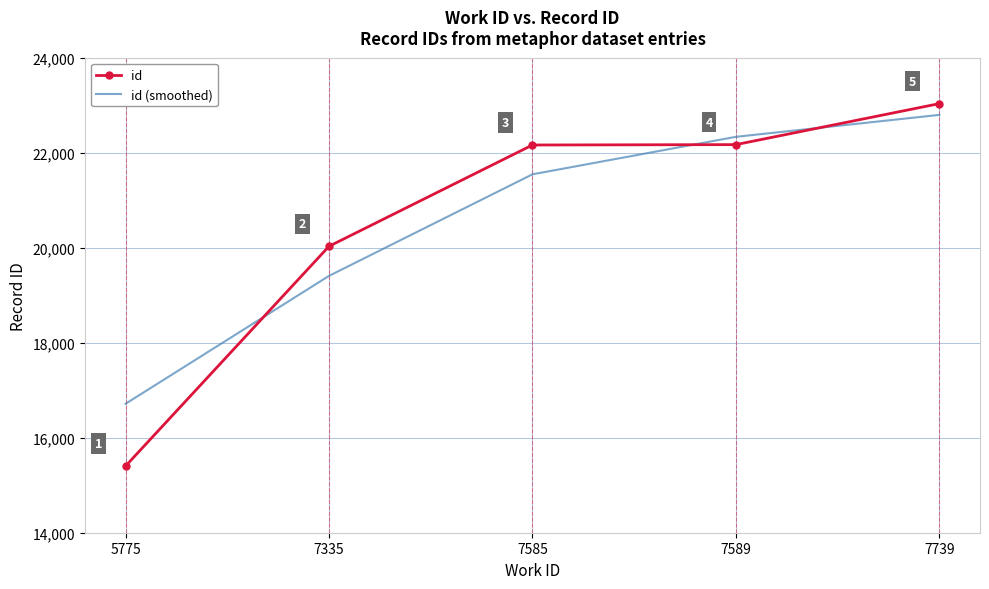

Reading left to right, transcribe all the data shown in this chart.

id: 15404	20030	22162	22170	23033
id (smoothed): 16715	19407	21545	22334	22796